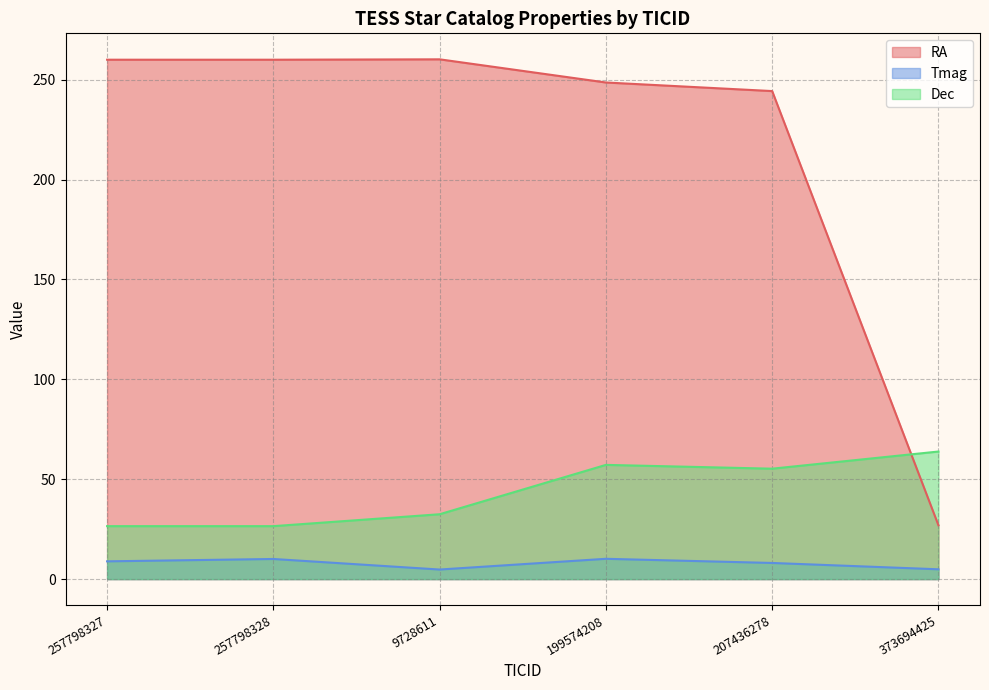

What is the difference between the maximum and second lowest values in the Tmag series?

5.2